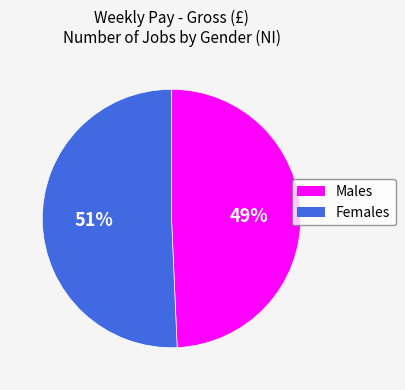

To the nearest percent, what is the average slice percentage?

50%